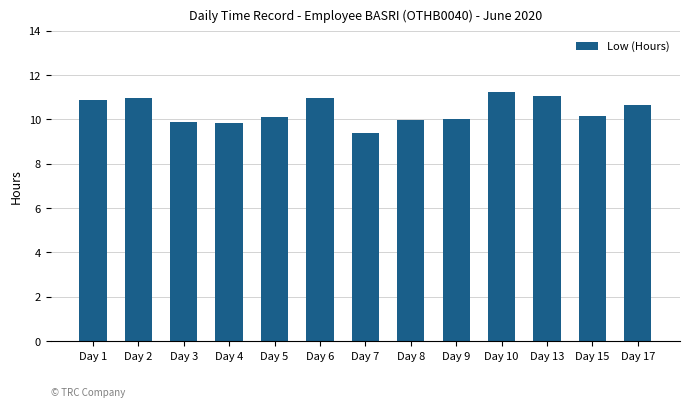

What is the value of the 12th bar from the left?

10.2